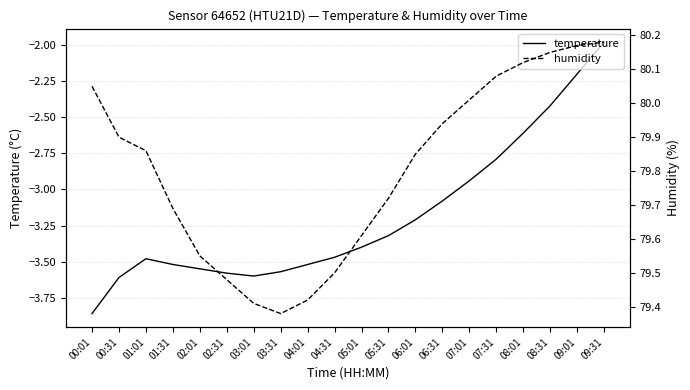

Which label corresponds to the largest value in the chart?

09:31